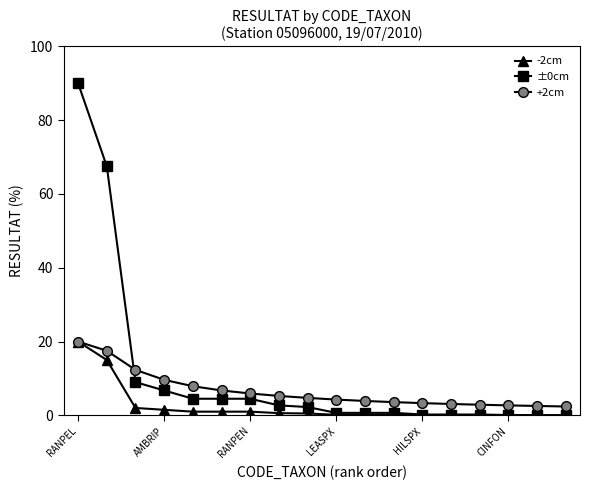

What is the greatest value displayed?

90.0